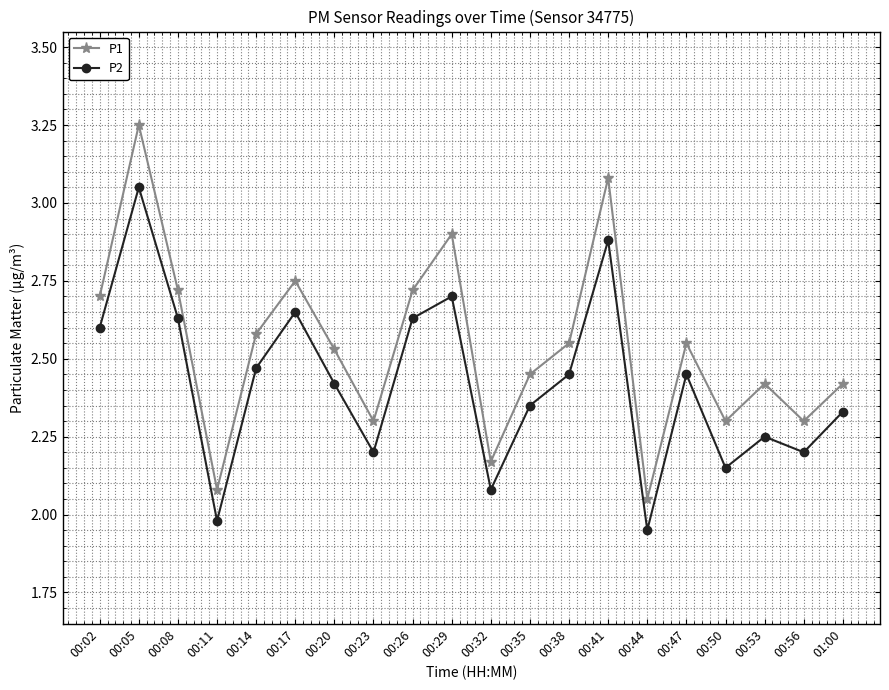

At which category is the sum across all series the highest?

00:05